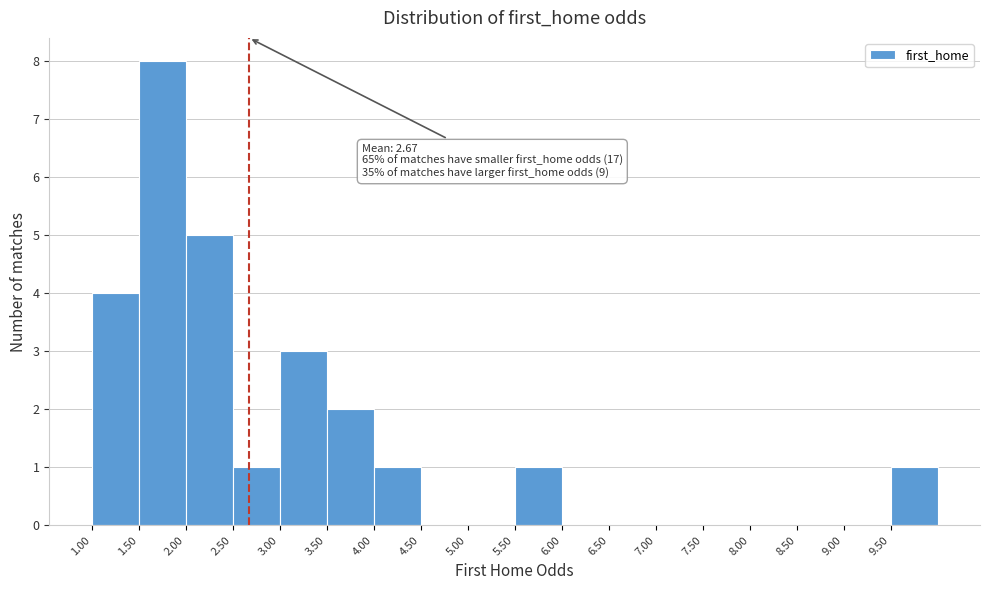

Over which range of the x-axis is the bar tallest?

1.5 to 2.0